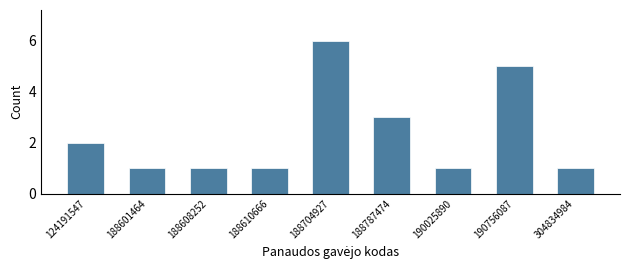

Reading right to left, extract all data points from this chart.

304834984=1	190756087=5	190025890=1	188787474=3	188704927=6	188610666=1	188608252=1	188601464=1	124191547=2